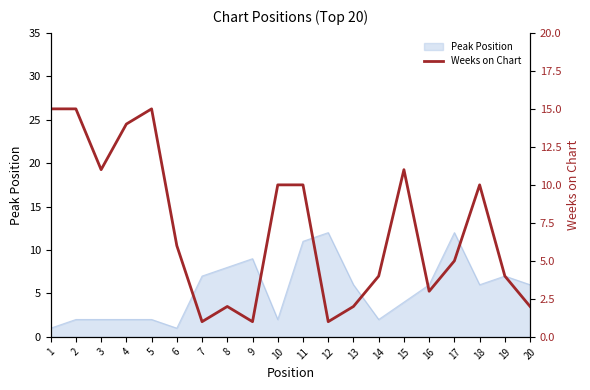

At which category does the chart reach its peak across all series?

1